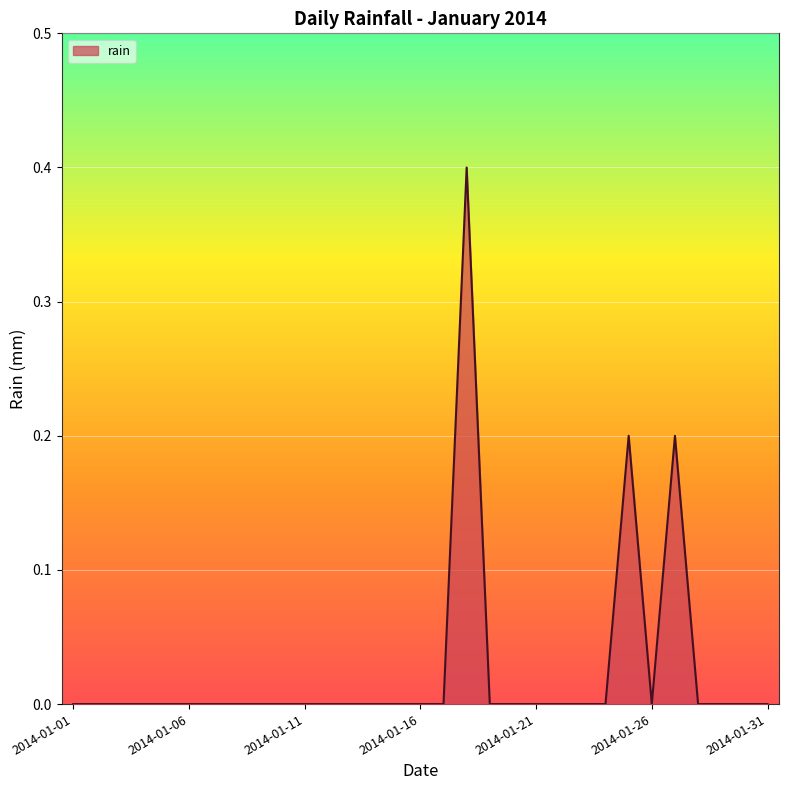

What is the difference between the maximum and minimum values?

0.4